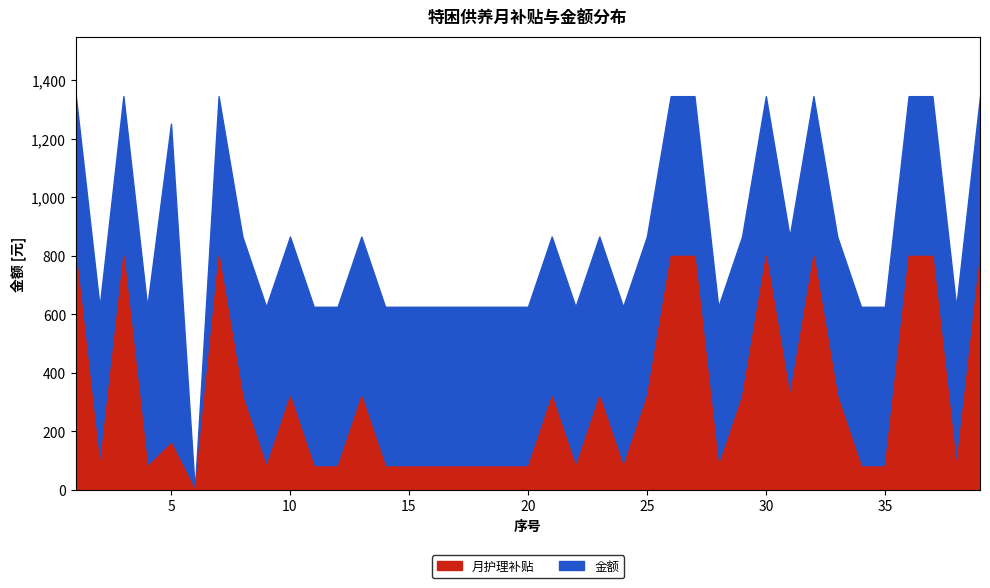

True or false: 金额 and 月护理补贴 cross at least once.

False